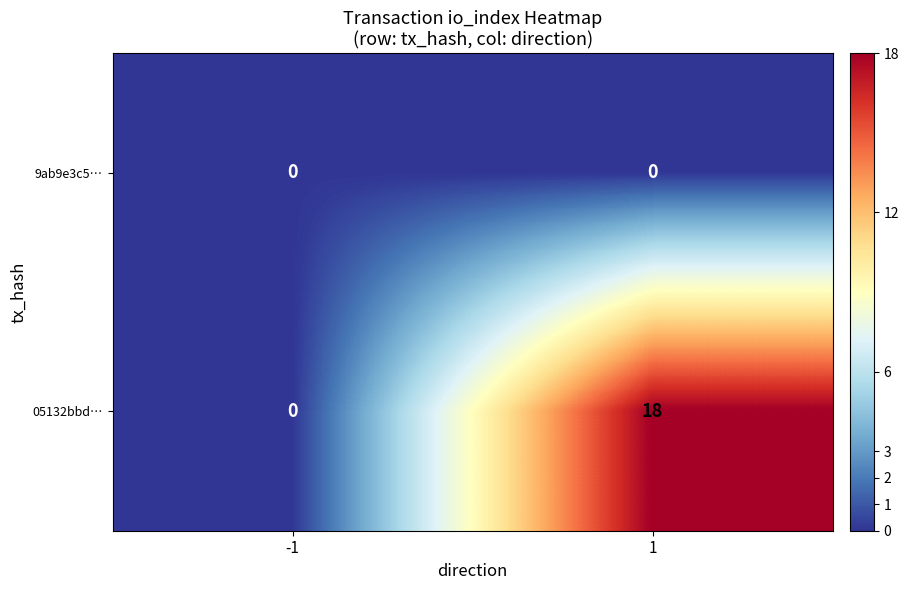

How many distinct data groups are displayed?

2